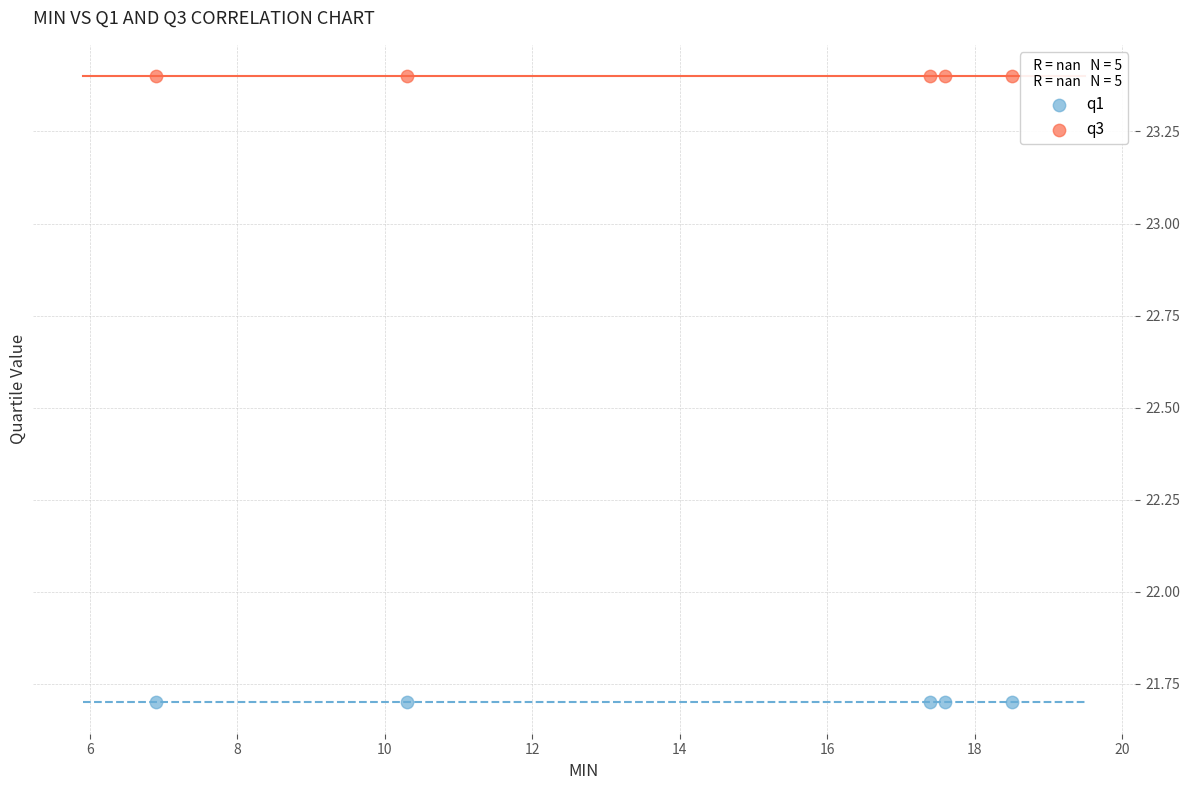

Which series contains the highest Y value?

q3